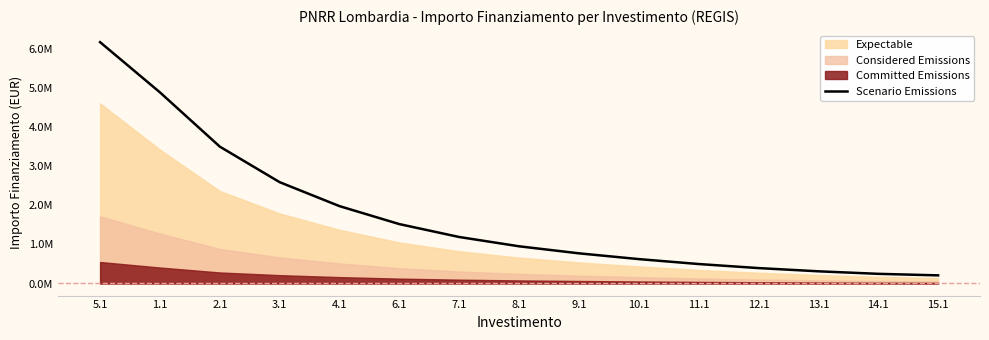

What is the difference between the second highest and second lowest values?

4647889.3